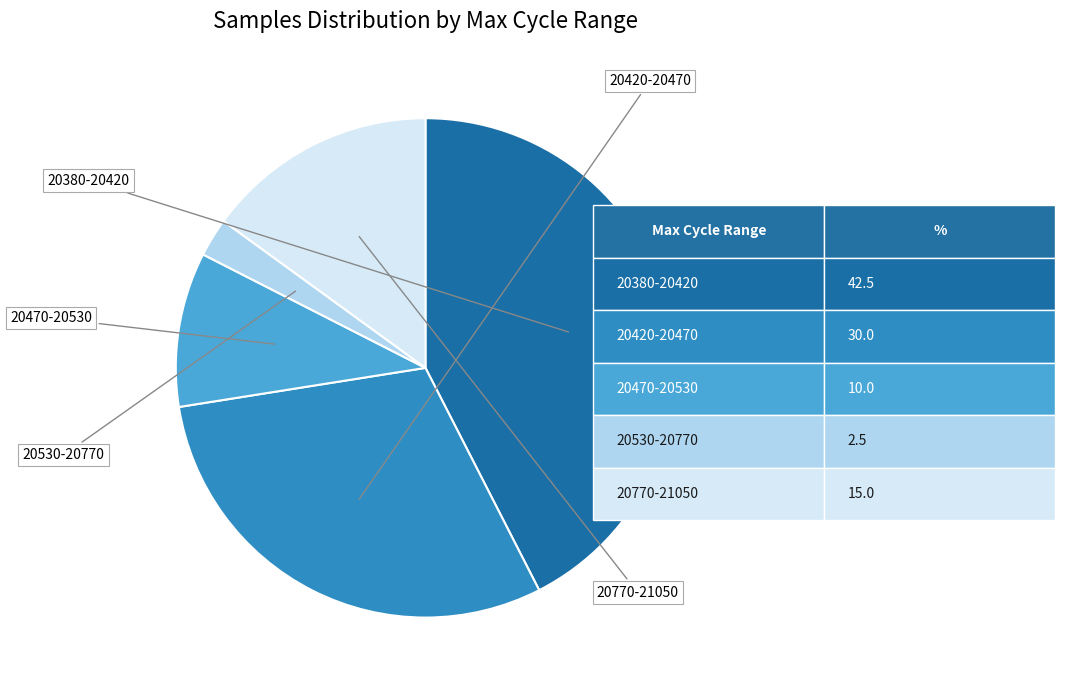

Is there any slice that represents more than half of the pie?

No